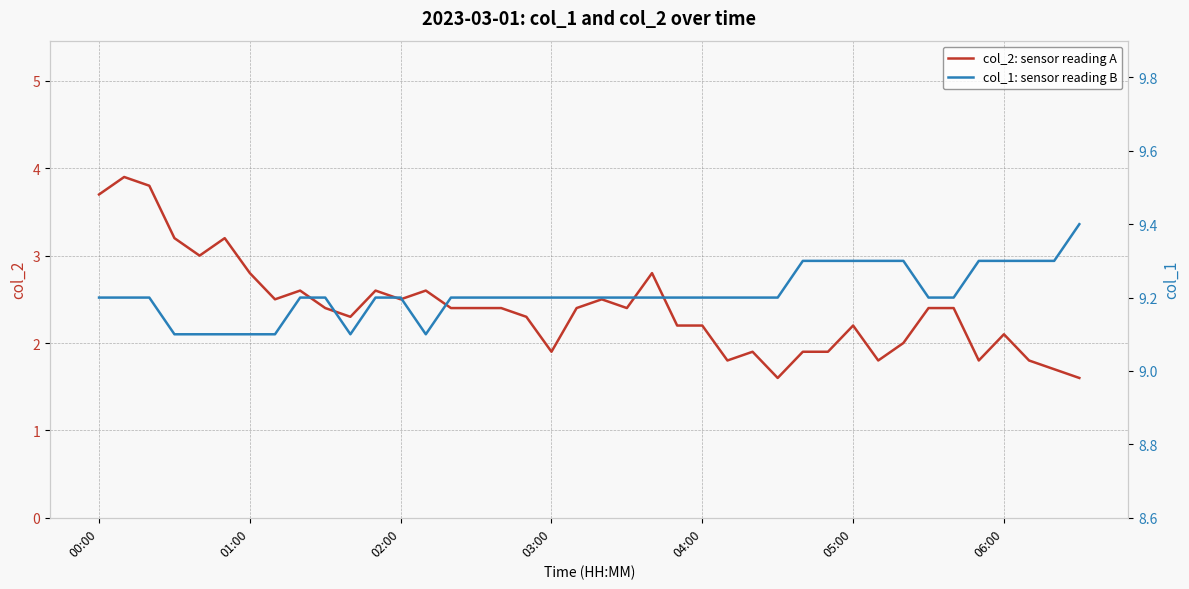

Does the chart have visible grid lines?

Yes